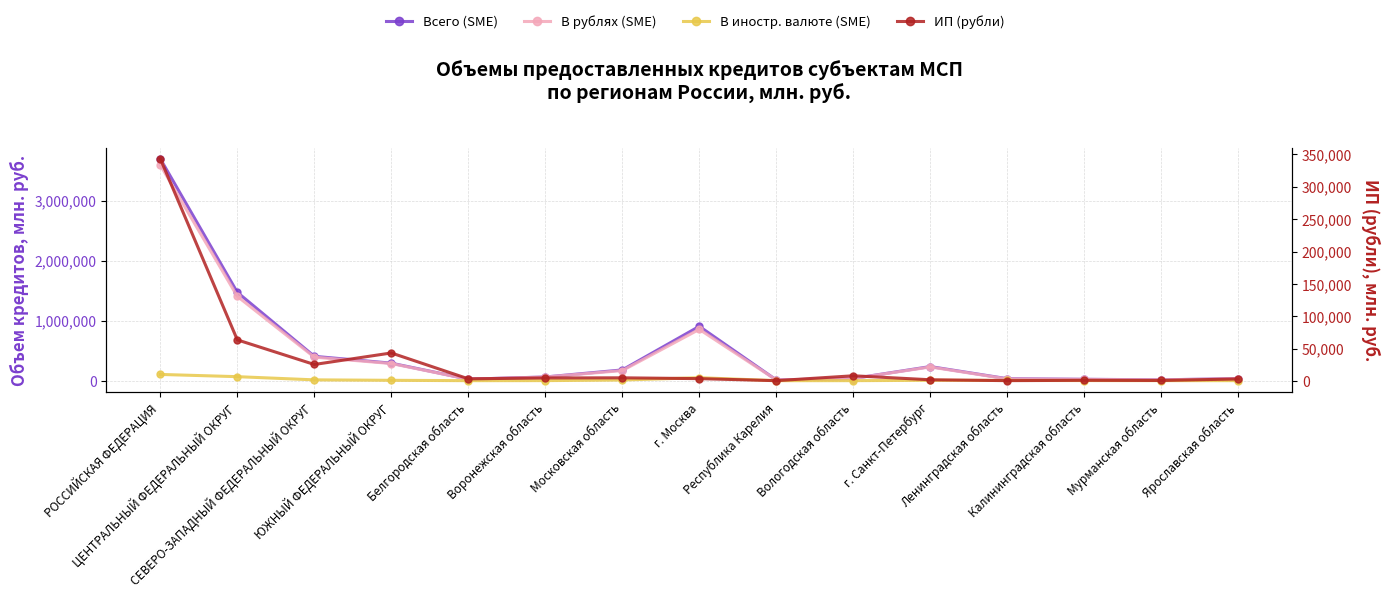

True or false: ИП (рубли) and В рублях (SME) intersect in this chart.

False